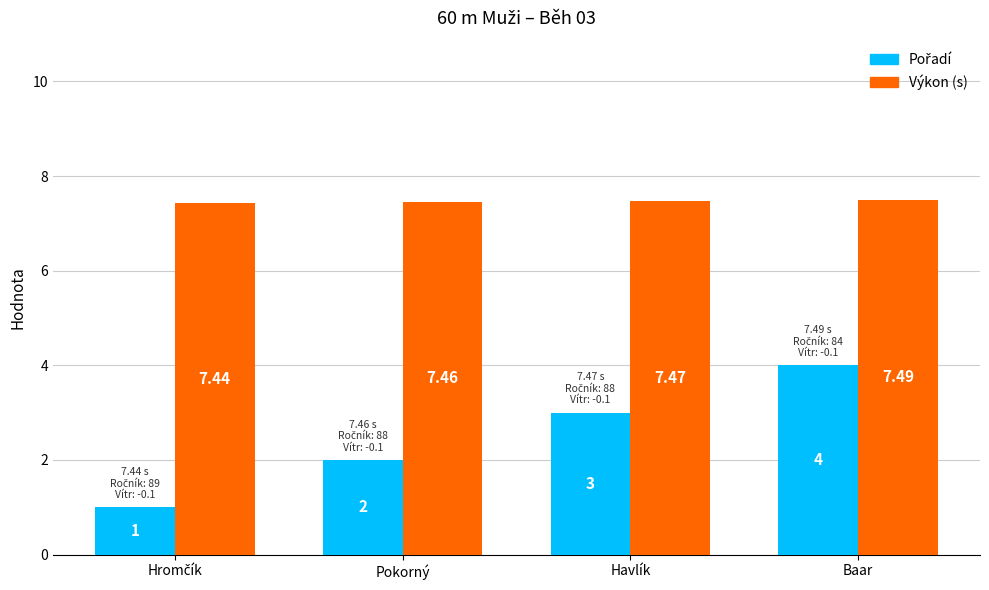

Which series has the largest total across all categories?

Výkon (s)